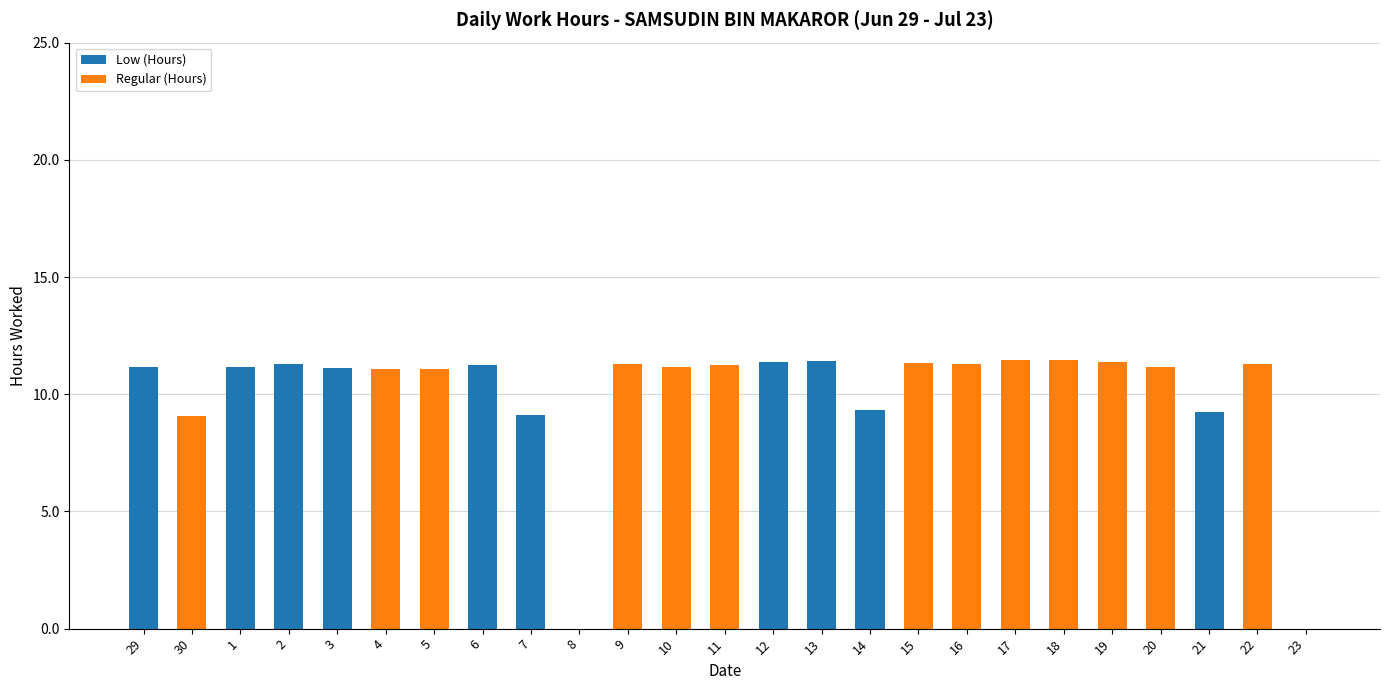

What is the highest value of the Low (Hours) series?

11.4